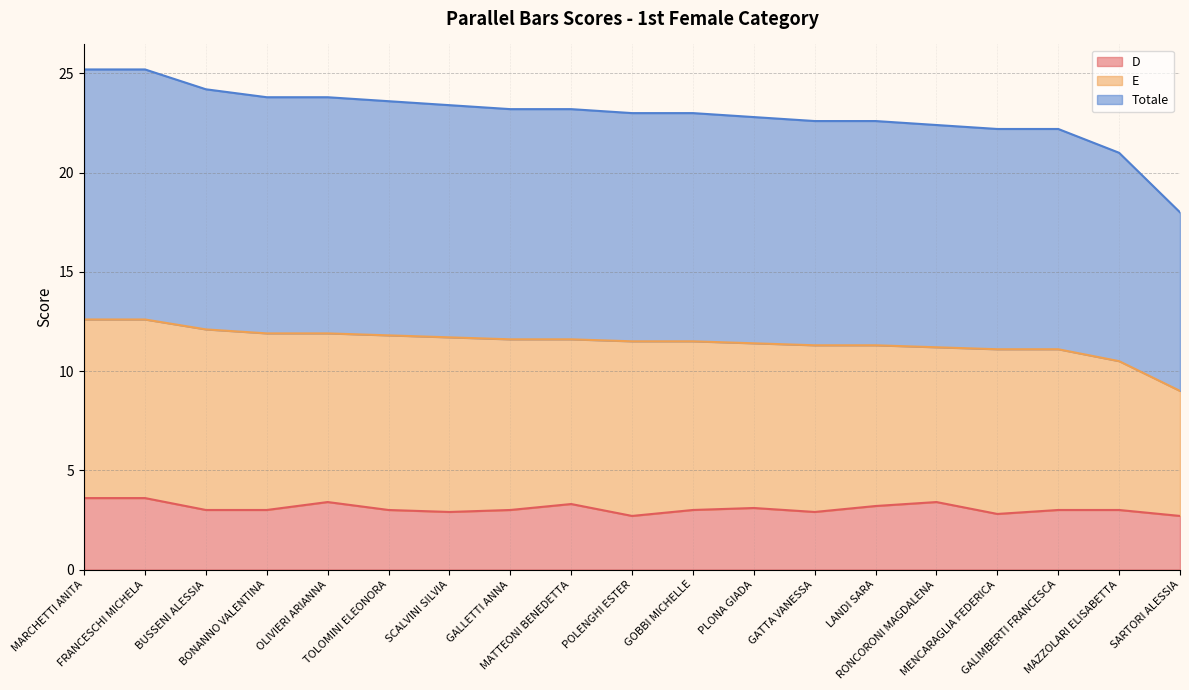

What is the smallest value displayed?

2.7